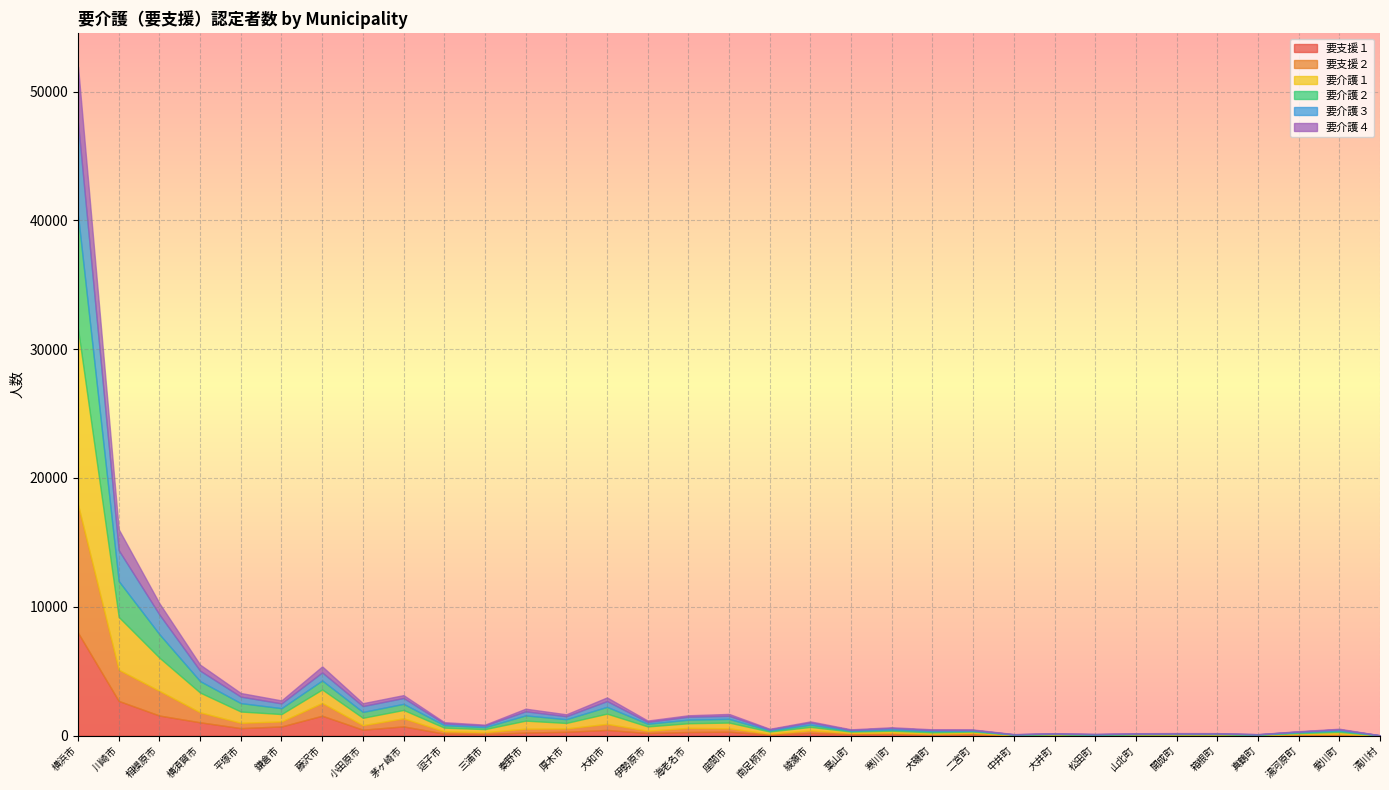

Count the number of data series in this chart.

6